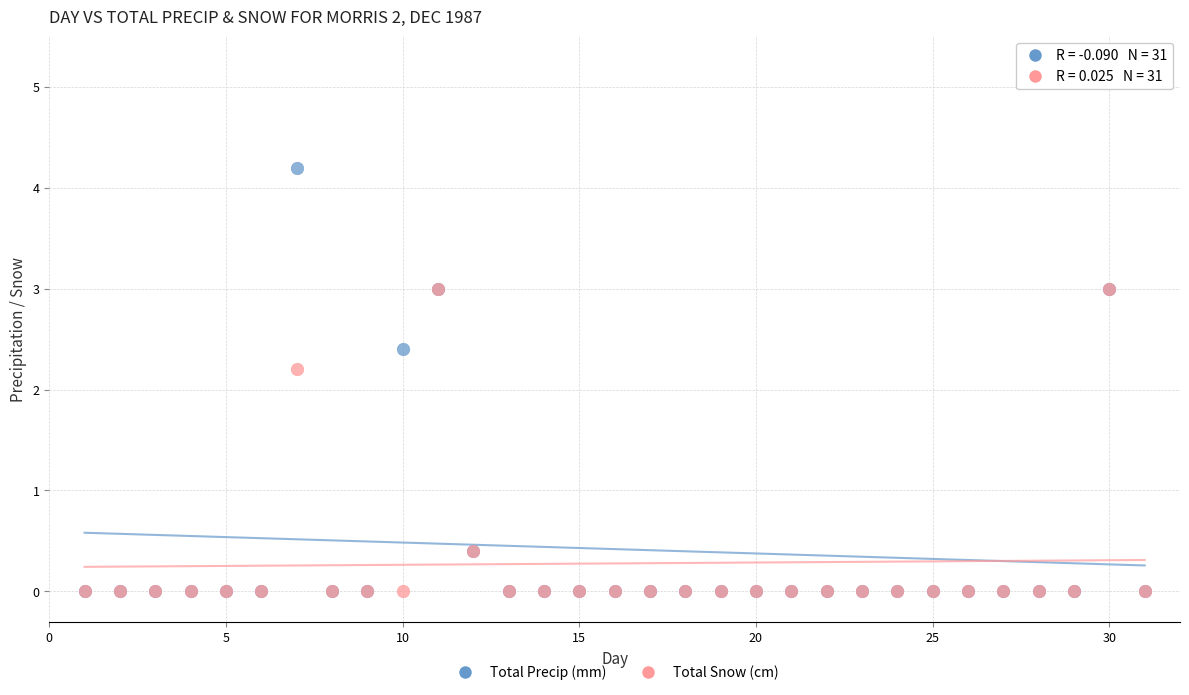

What are all the series names shown in the legend?

Total Precip (mm), Total Snow (cm)